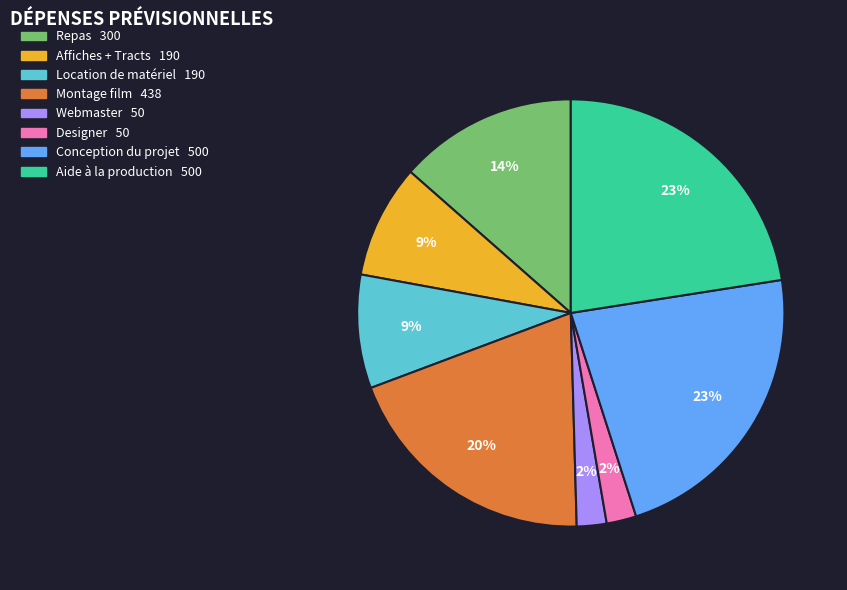

Does any single category account for the majority?

No